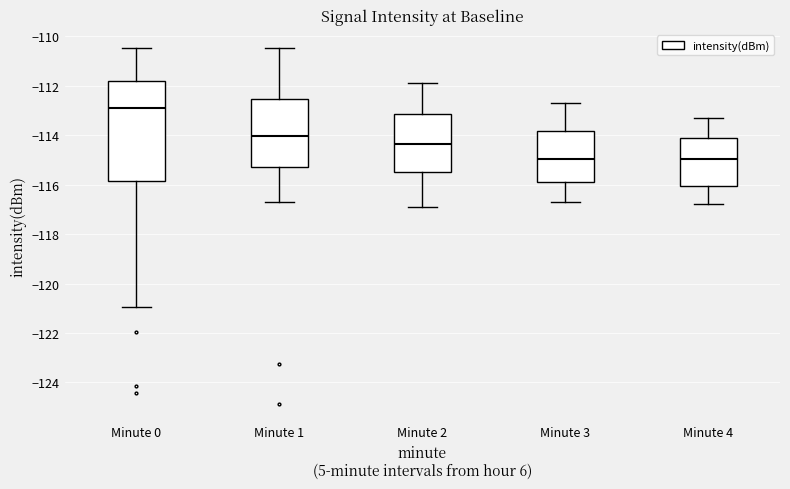

Where is the lower edge of the box for Minute 2 on the y-axis? The values are not printed on the chart, so give them approximately, as read against the axis.

-115.4